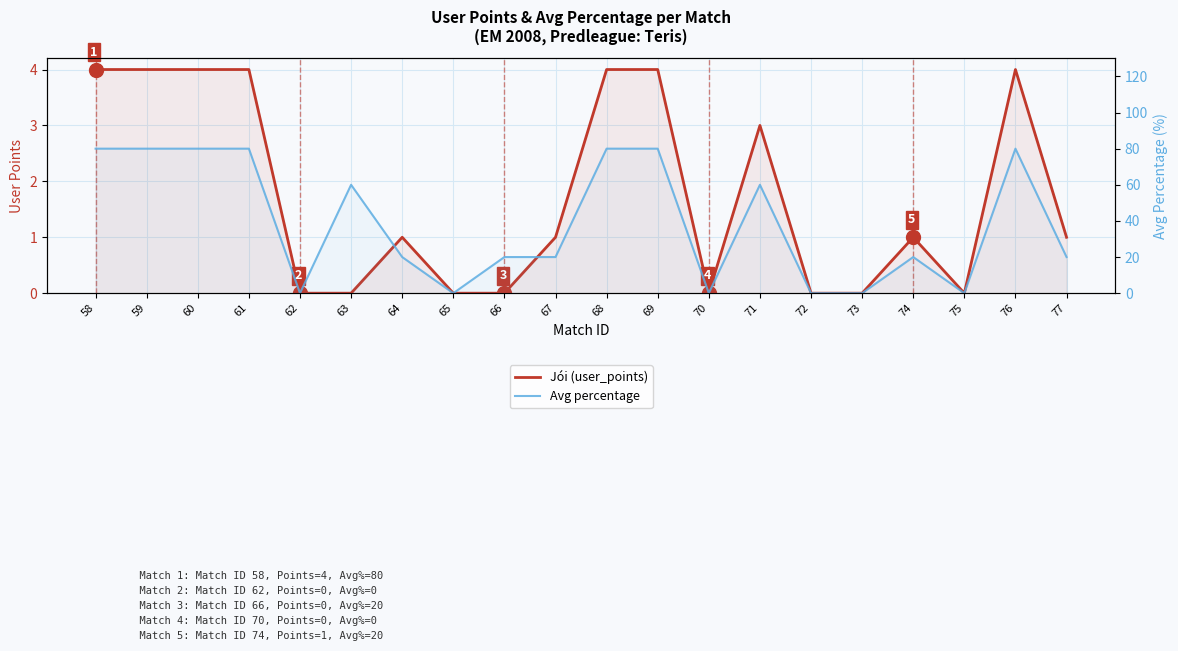

At which category does Avg percentage reach its first local peak?

63